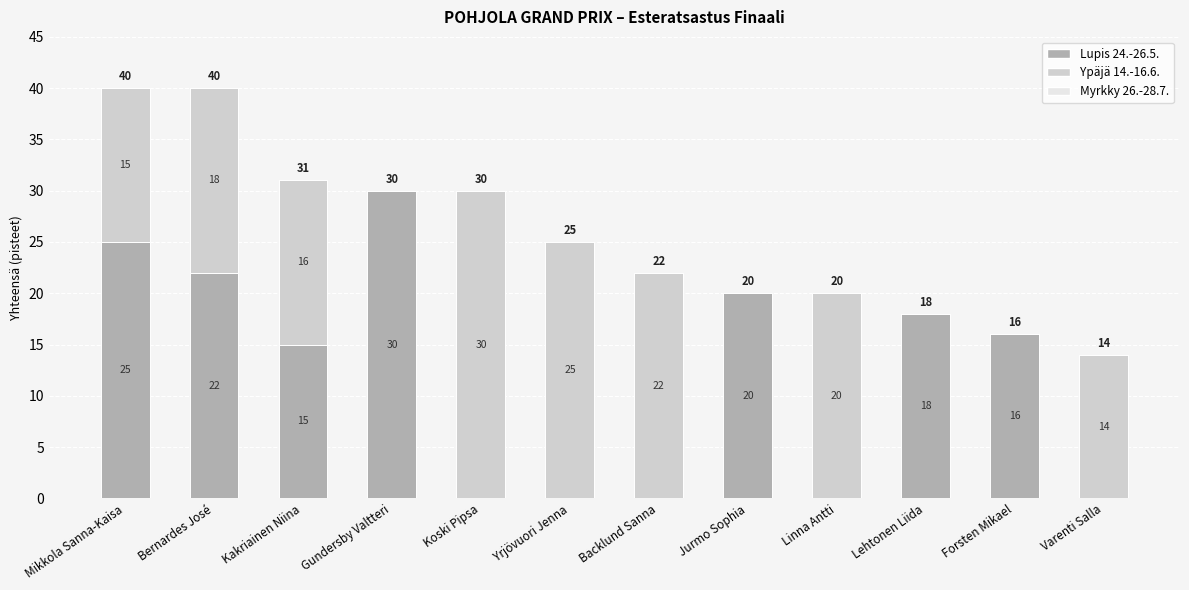

Read the Lupis 24.-26.5. value at Forsten Mikael.

16